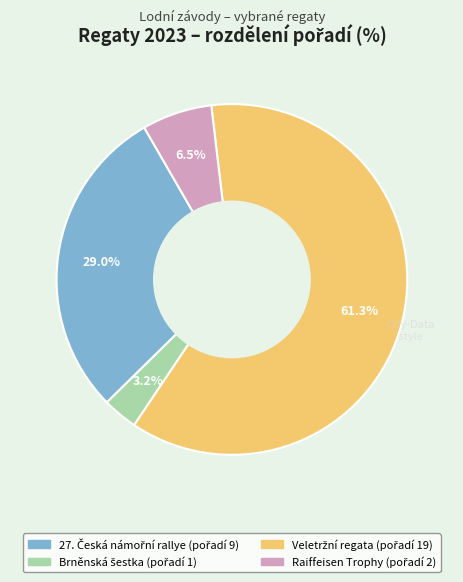

Is there a majority slice in this chart?

Yes